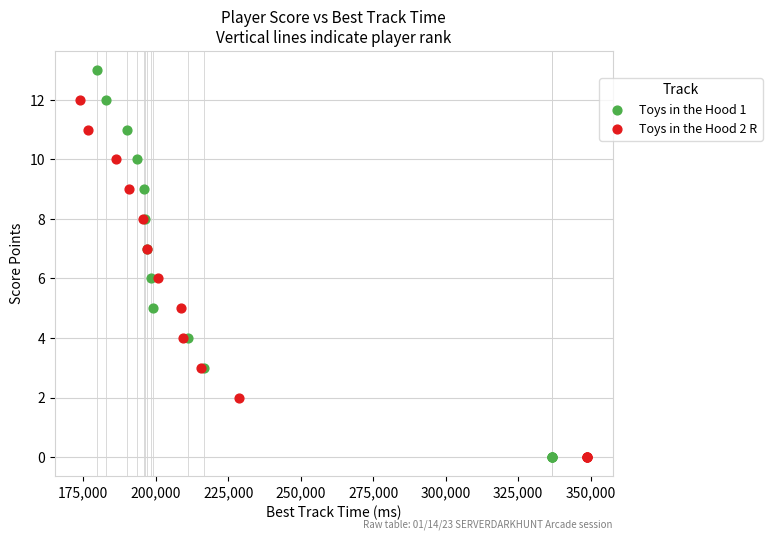

Which series contains the highest Y value?

Toys in the Hood 1